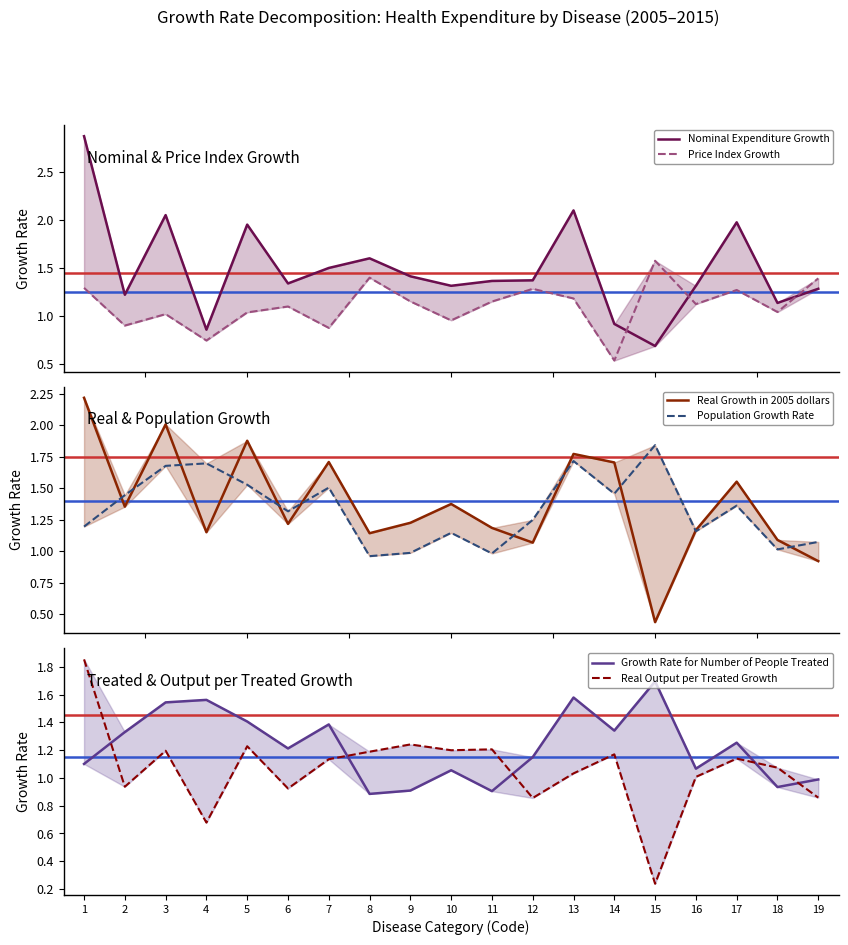

True or false: Population Growth Rate has a value of 0.4 at 10.

False